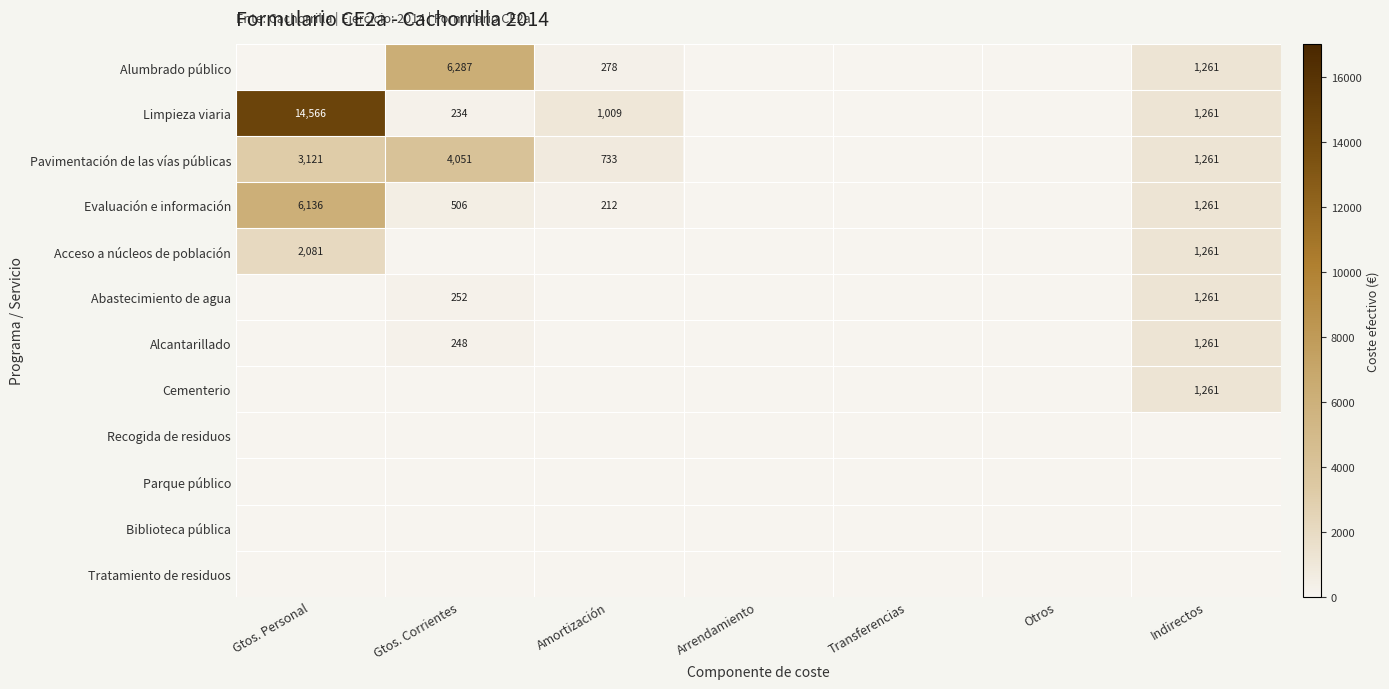

The Alumbrado público series shows 1261 at Indirectos. True or false?

True